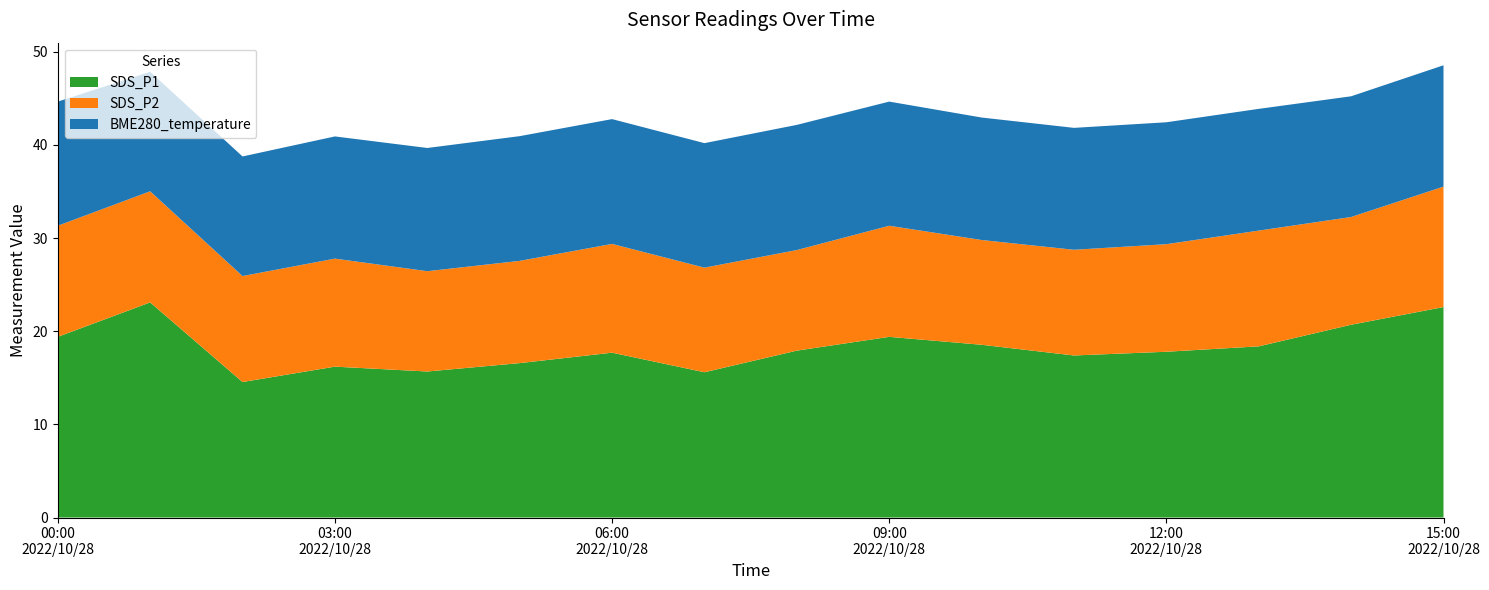

Reading left to right, list all the values displayed in this chart.

SDS_P1: 19.4	23.1	14.6	16.2	15.7	16.6	17.7	15.6	17.9	19.4	18.6	17.4	17.8	18.4	20.7	22.6
SDS_P2: 11.9	11.9	11.4	11.6	10.8	11.0	11.7	11.2	10.8	11.9	11.2	11.3	11.6	12.4	11.6	12.9
BME280_temperature: 13.3	12.8	12.8	13.1	13.2	13.4	13.4	13.4	13.4	13.3	13.2	13.1	13.1	13.1	13.0	13.0